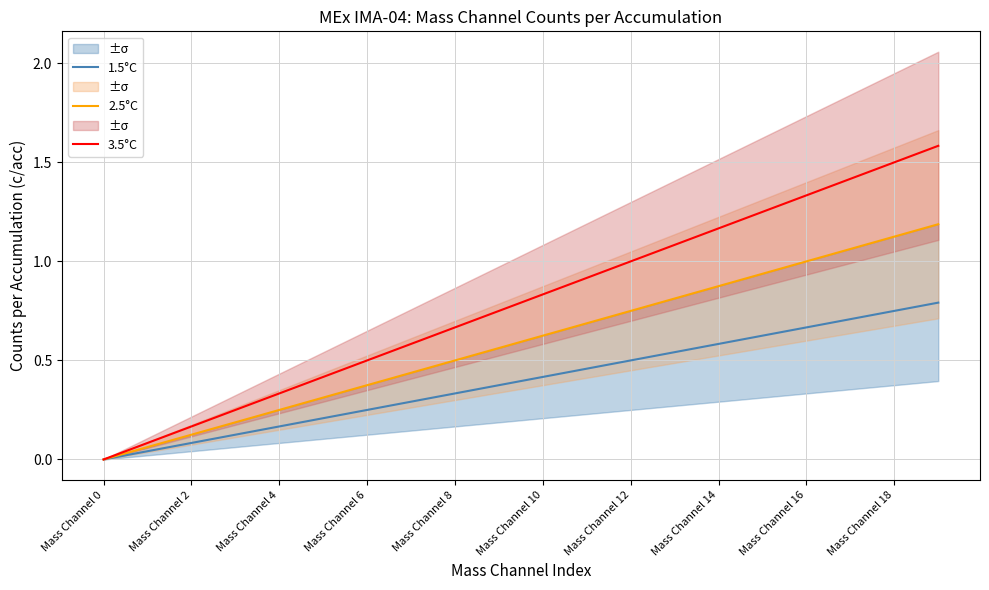

List the series in order of their overall mean, highest first.

3.5°C, 2.5°C, 1.5°C